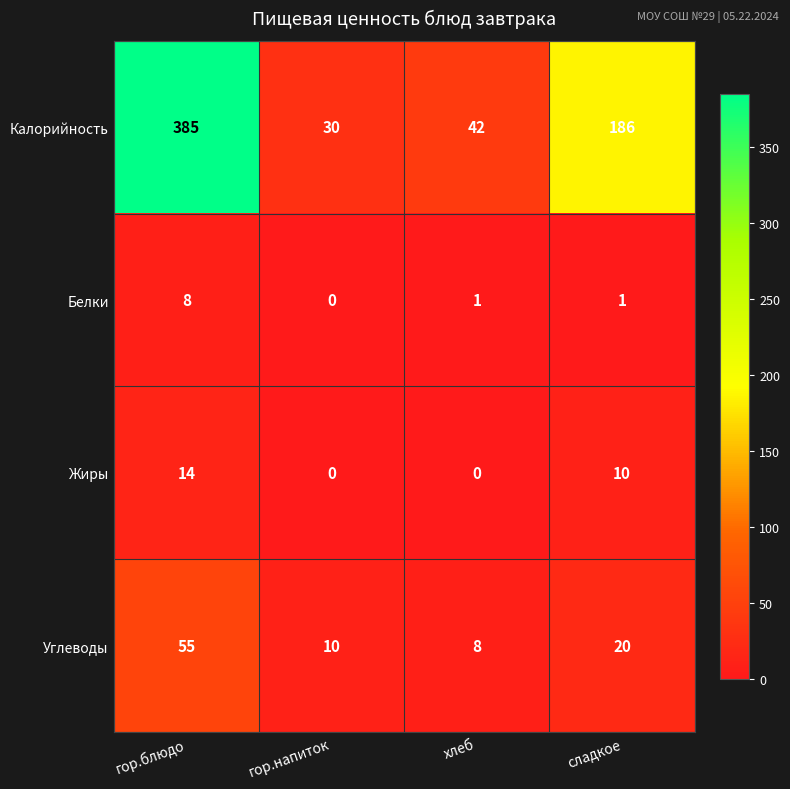

Which series has the largest total across all categories?

Калорийность